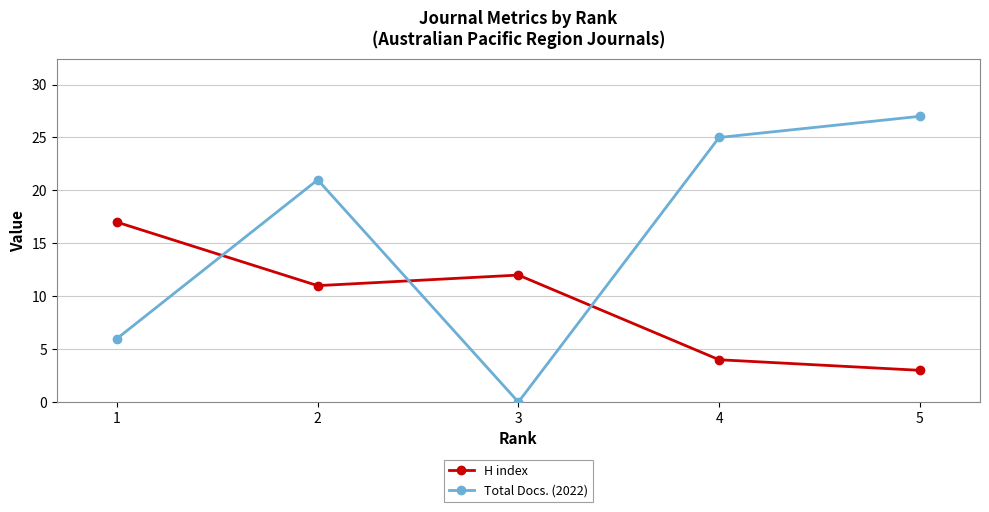

Reading left to right, what are all the values shown in this chart?

H index: 17	11	12	4	3
Total Docs. (2022): 6	21	0	25	27